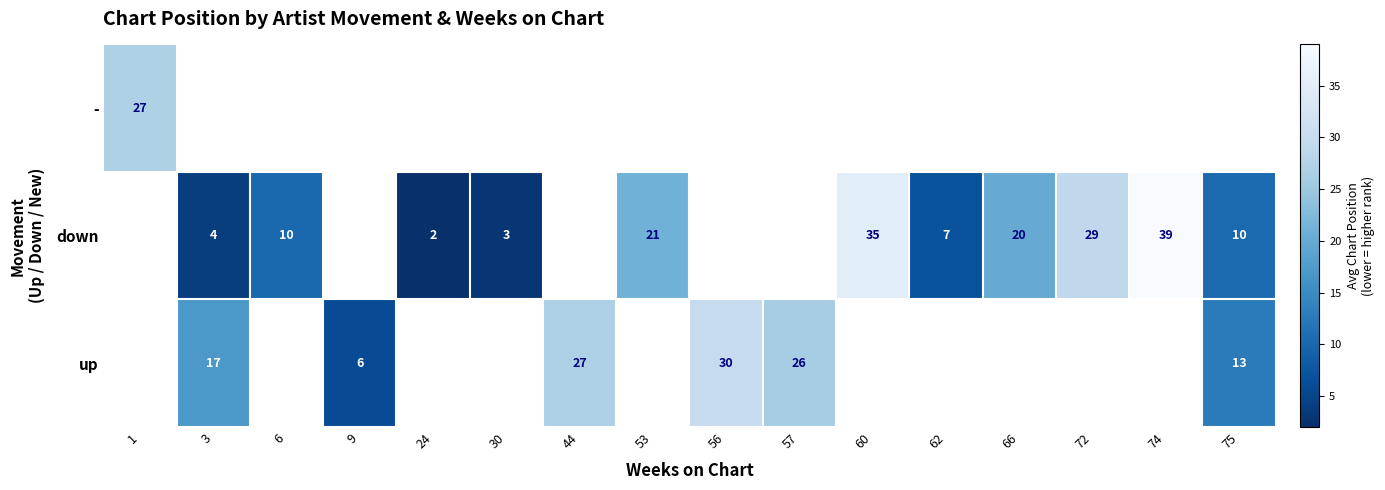

The value of down at 53 is 21.0. True or false?

True